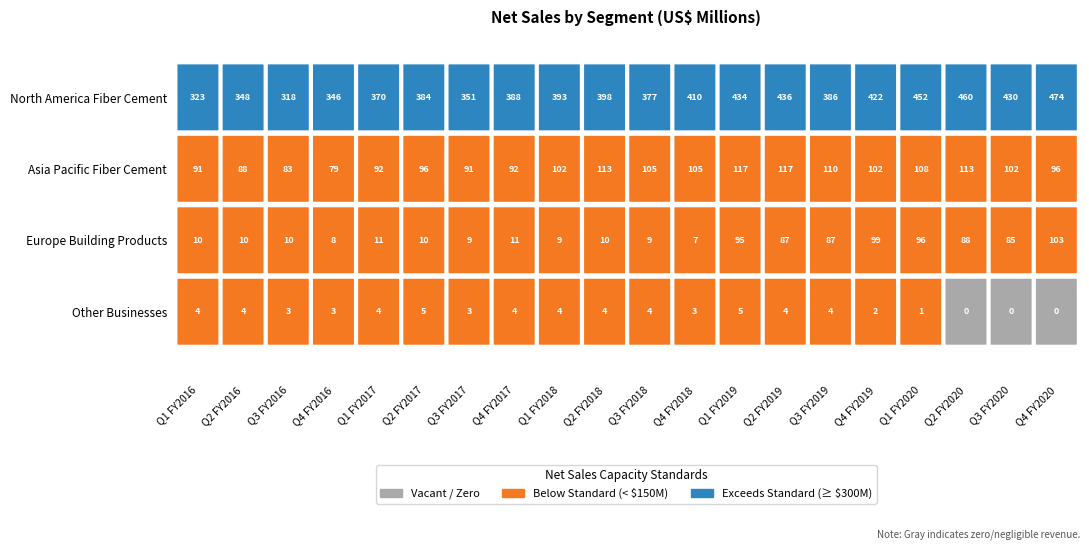

How many data points in Europe Building Products are less than 11?

10